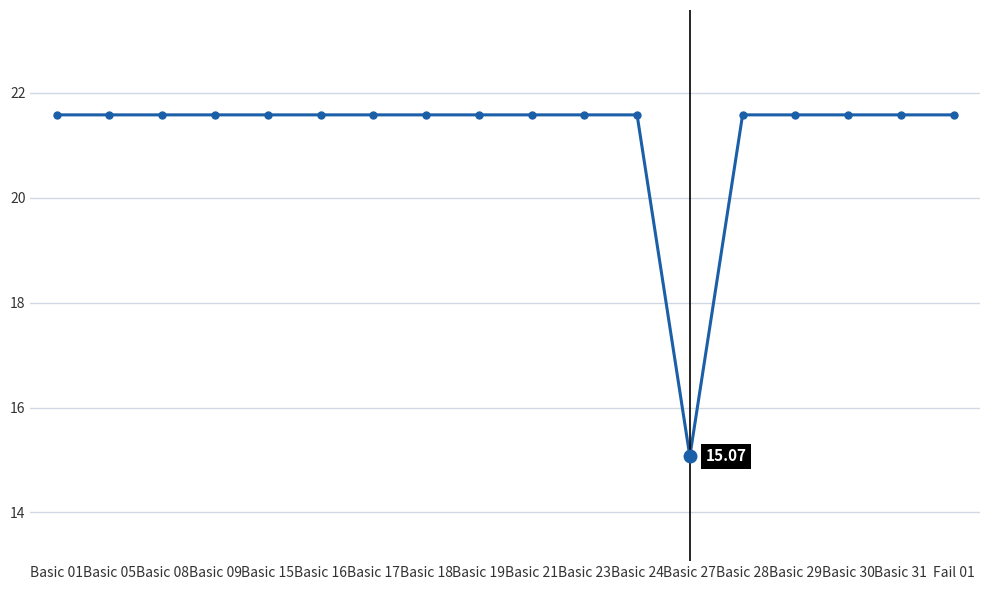

What is the average value?

21.2